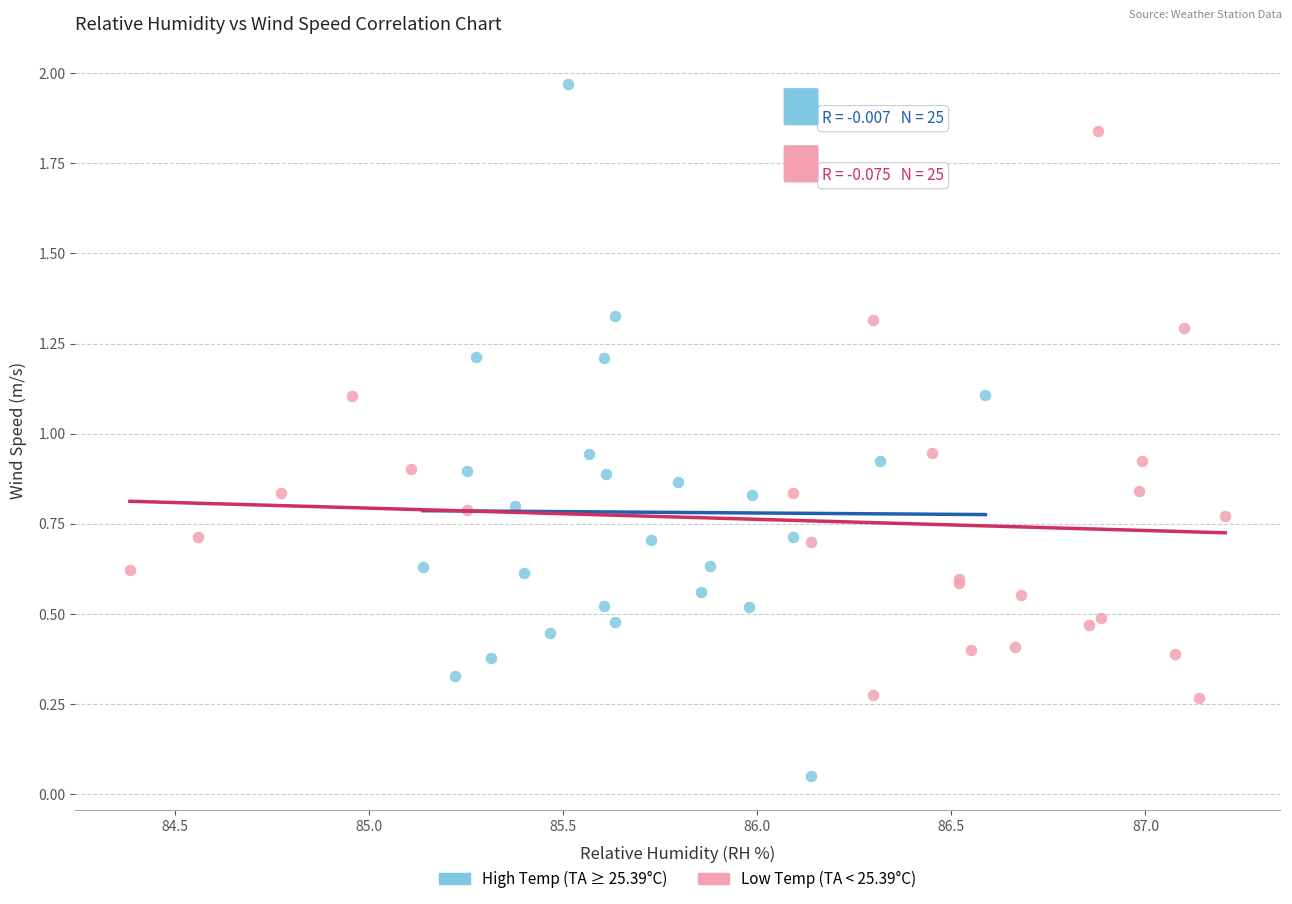

What are all the series names shown in the legend?

High Temp (TA ≥ 25.39°C), Low Temp (TA < 25.39°C)